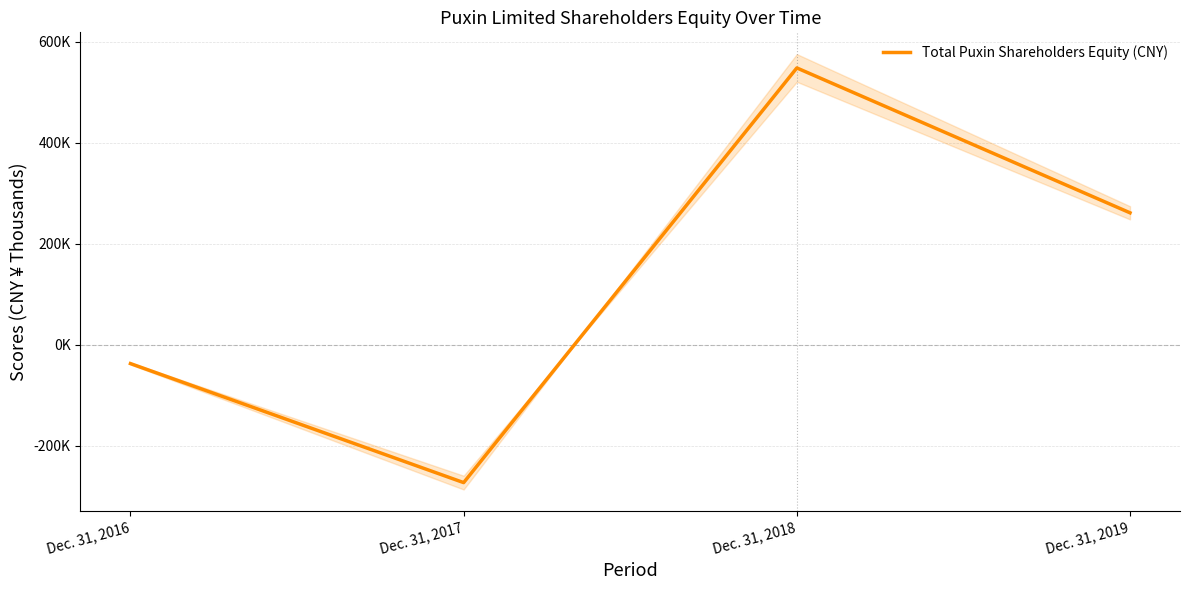

How many data points does each series have?

4